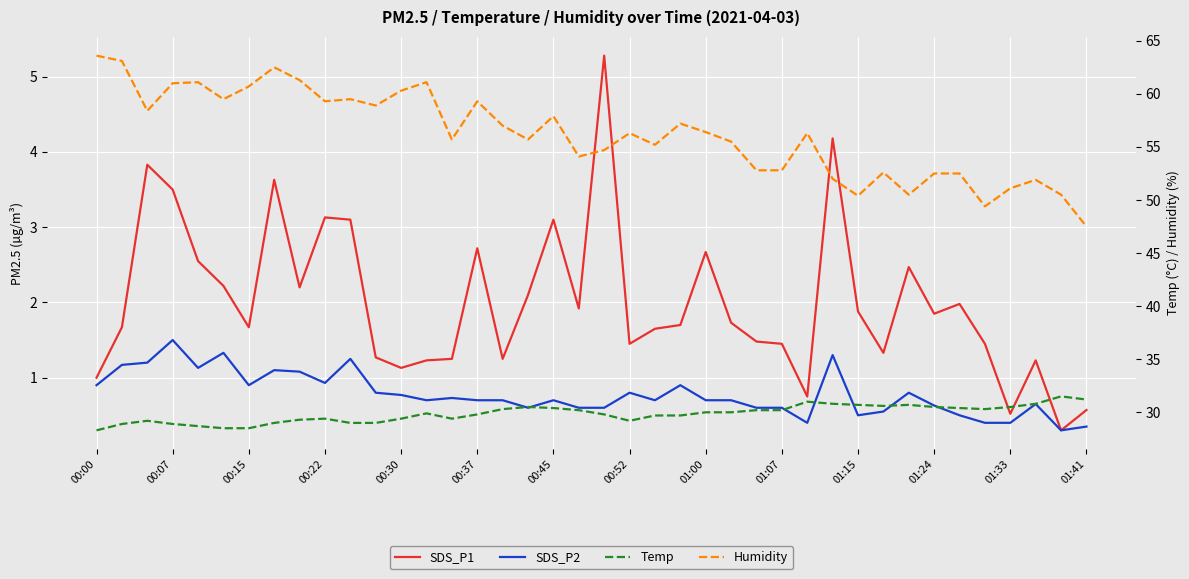

What position from the left is 01:00?

9